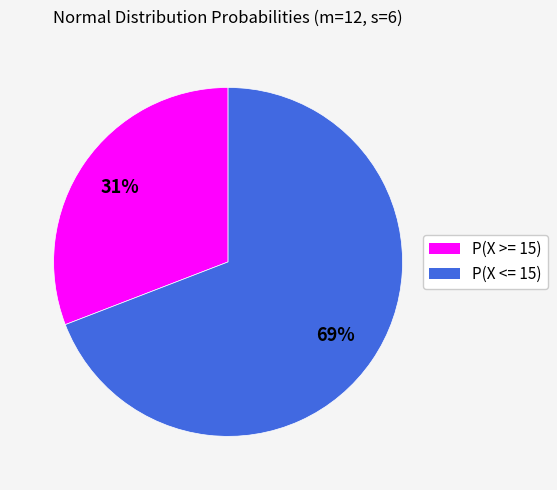

To the nearest percent, what is the combined percentage of P(X >= 15) and P(X <= 15)?

100%